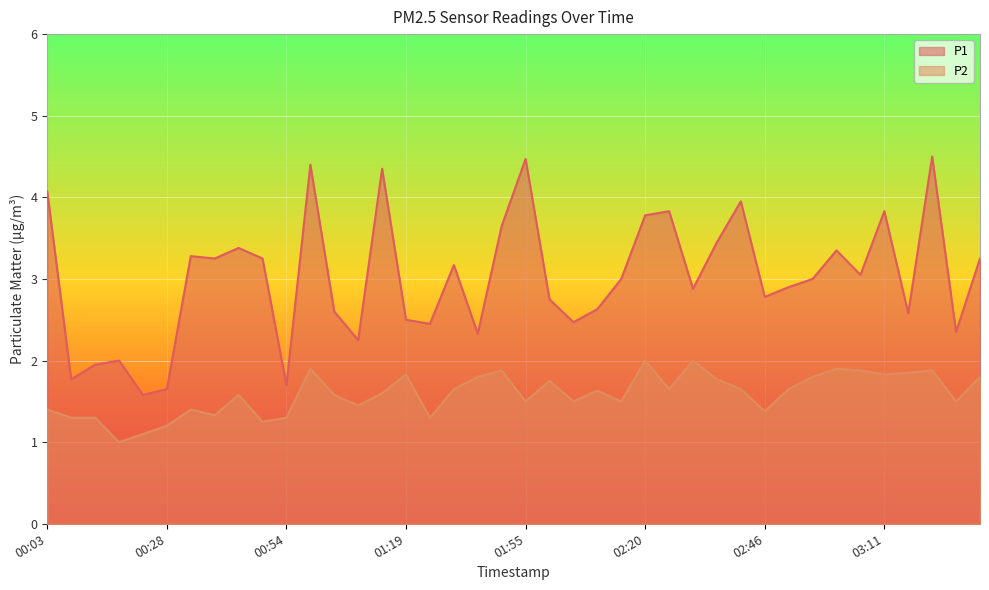

At which category does the chart reach its minimum across all series?

00:18